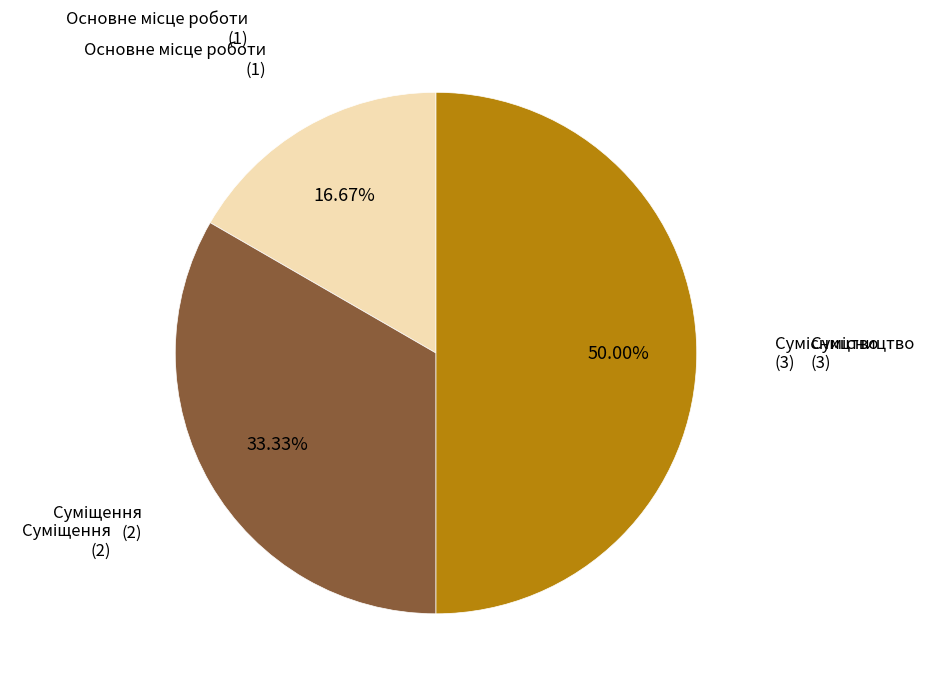

How many slices are in this pie chart?

3